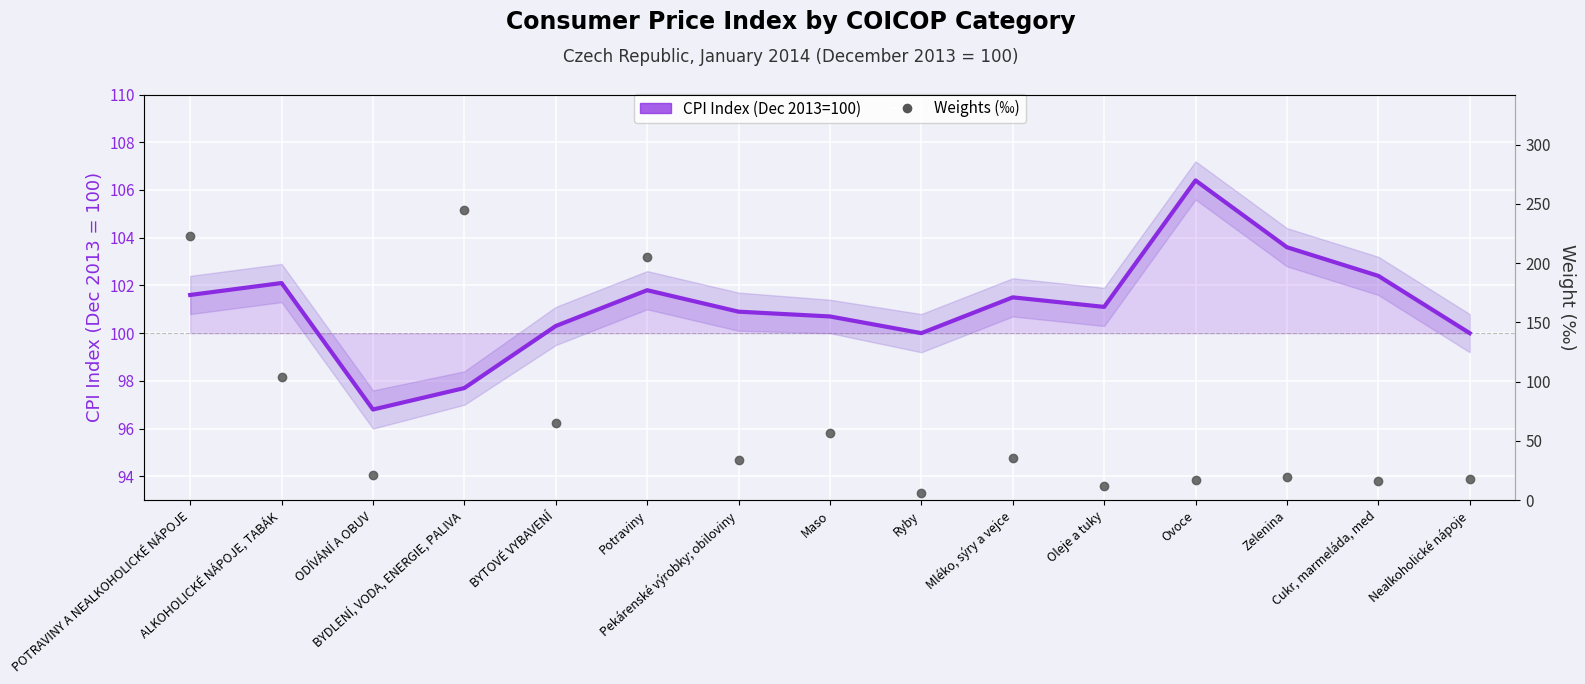

Which series has the widest spread of Y values?

Weights (‰)